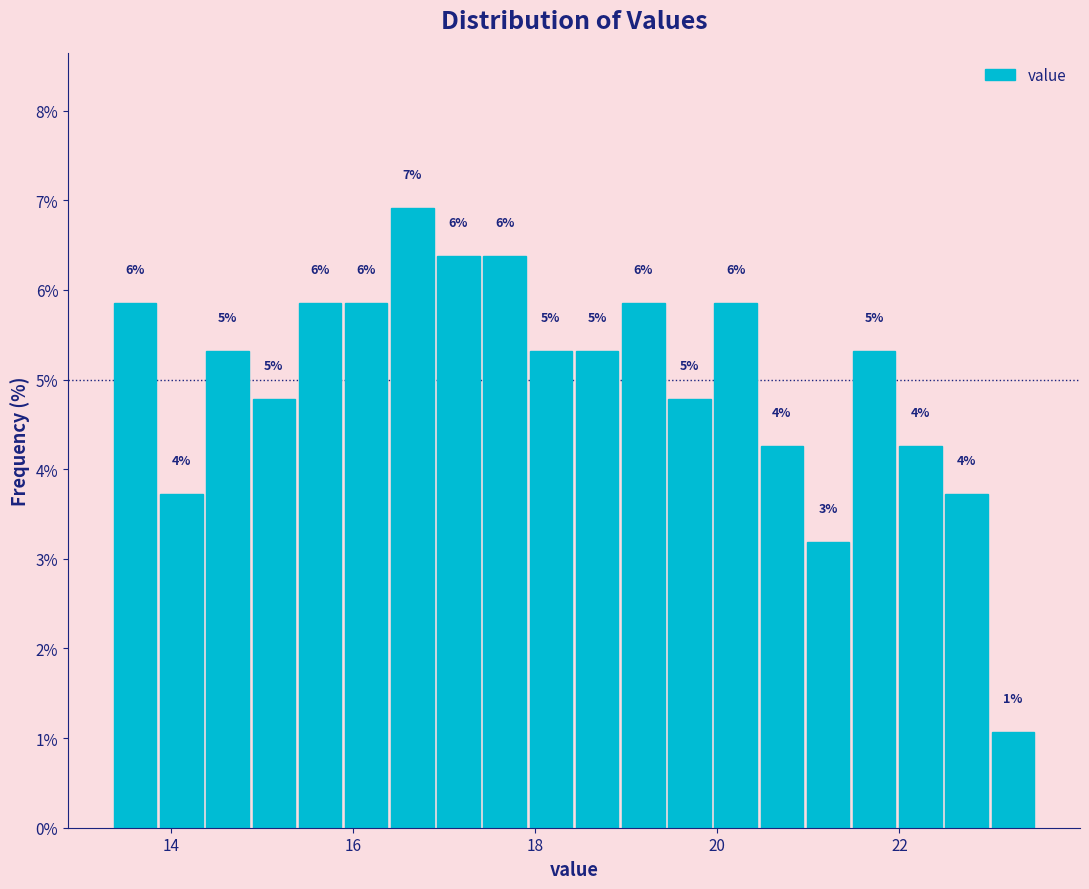

Around what value on the x-axis is the tallest bar? Give the approximate position of its centre, as read against the axis.

16.6